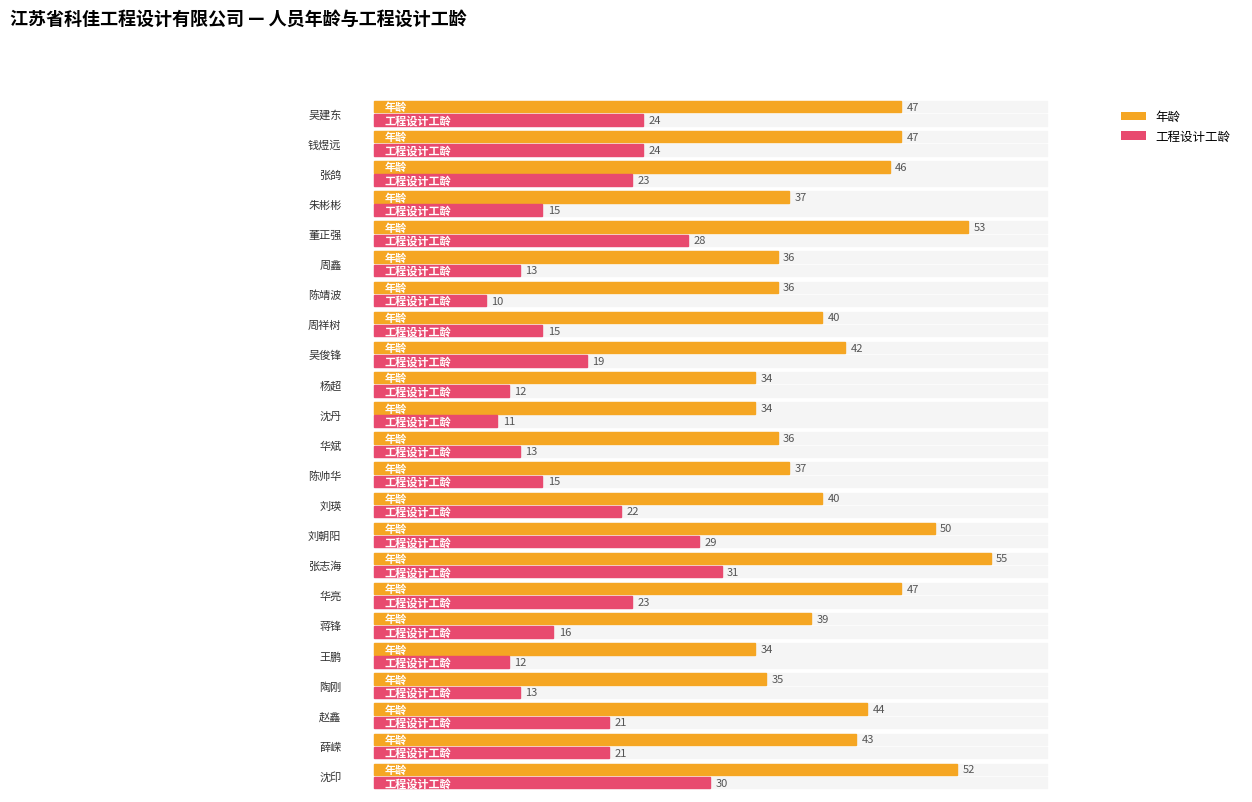

Rank the series by their average value, from lowest to highest.

工程设计工龄, 年龄